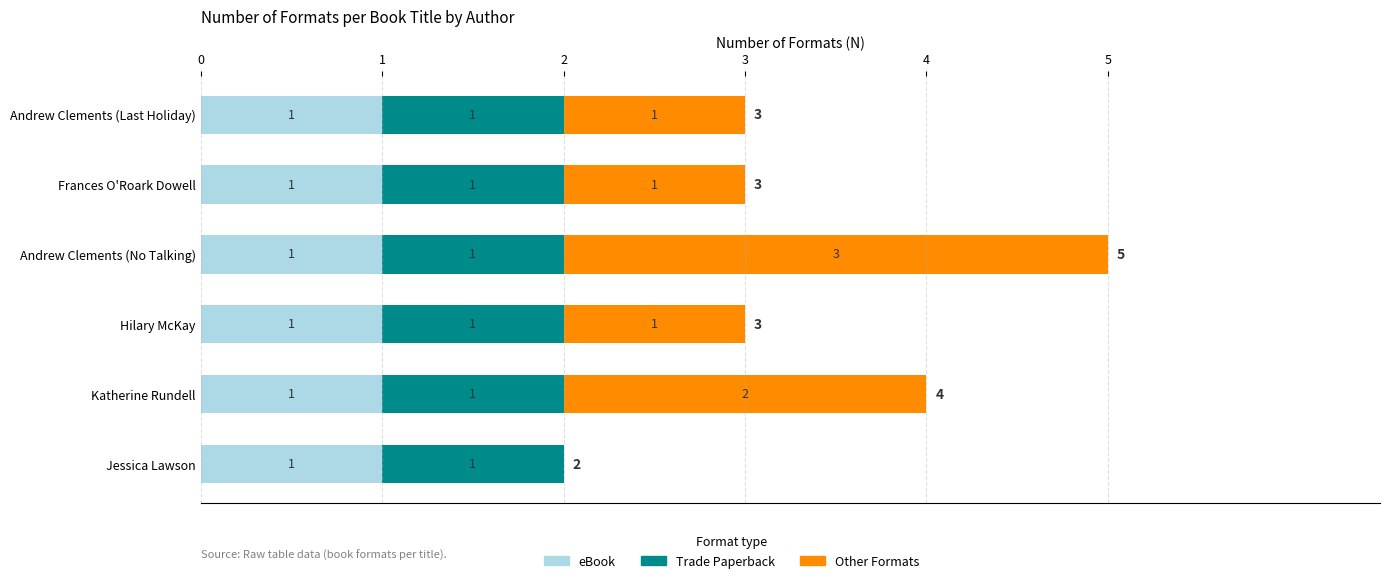

At which category is the sum across all series the highest?

Andrew Clements (No Talking)